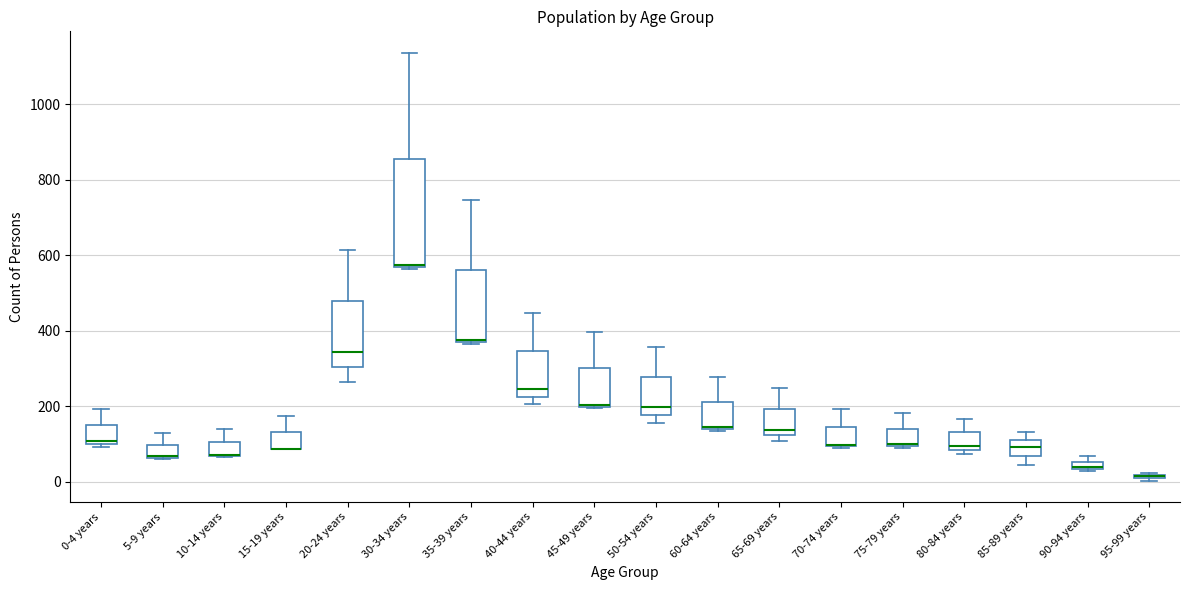

Where is the upper edge of the box for 90-94 years on the y-axis? The values are not printed on the chart, so give them approximately, as read against the axis.

60